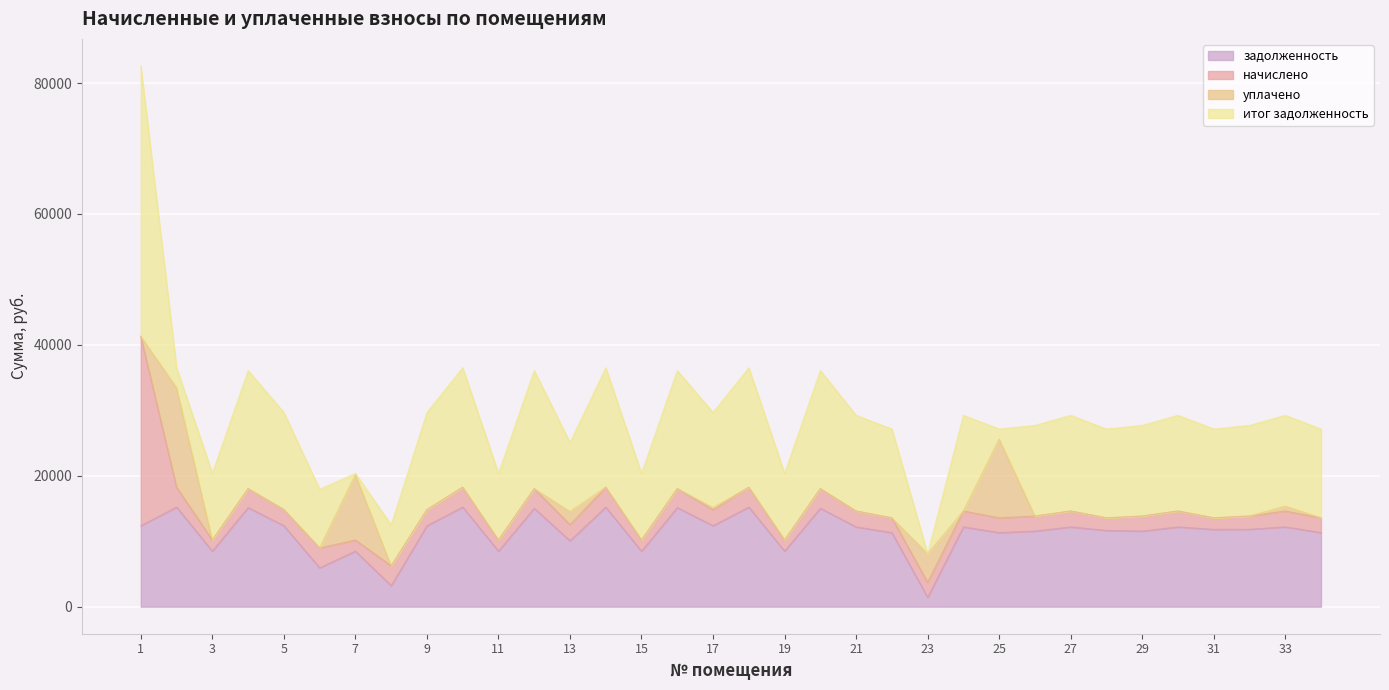

Which has a higher value, 26 or 4?

4